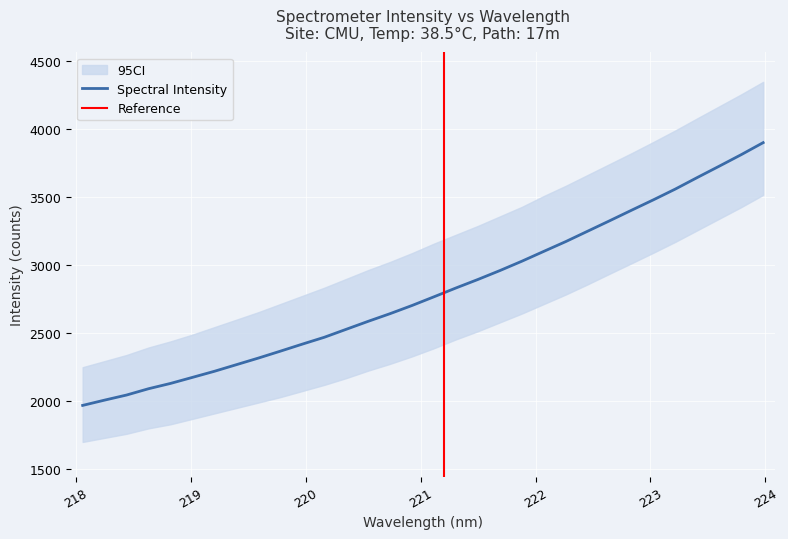

What is the smallest value displayed?

1968.8